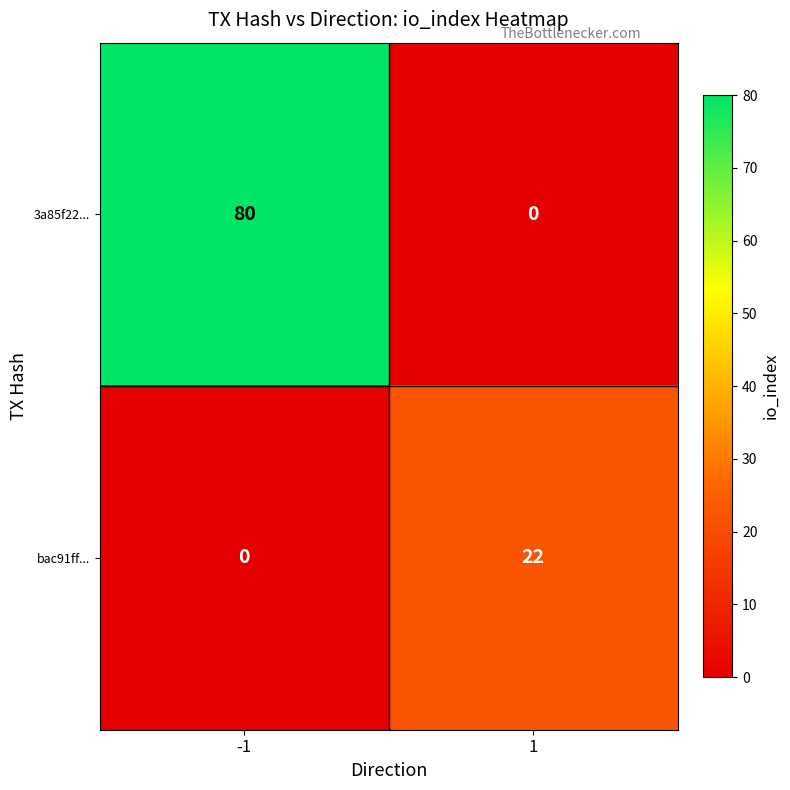

List the series in order of their peak value, highest first.

3a85f22..., bac91ff...